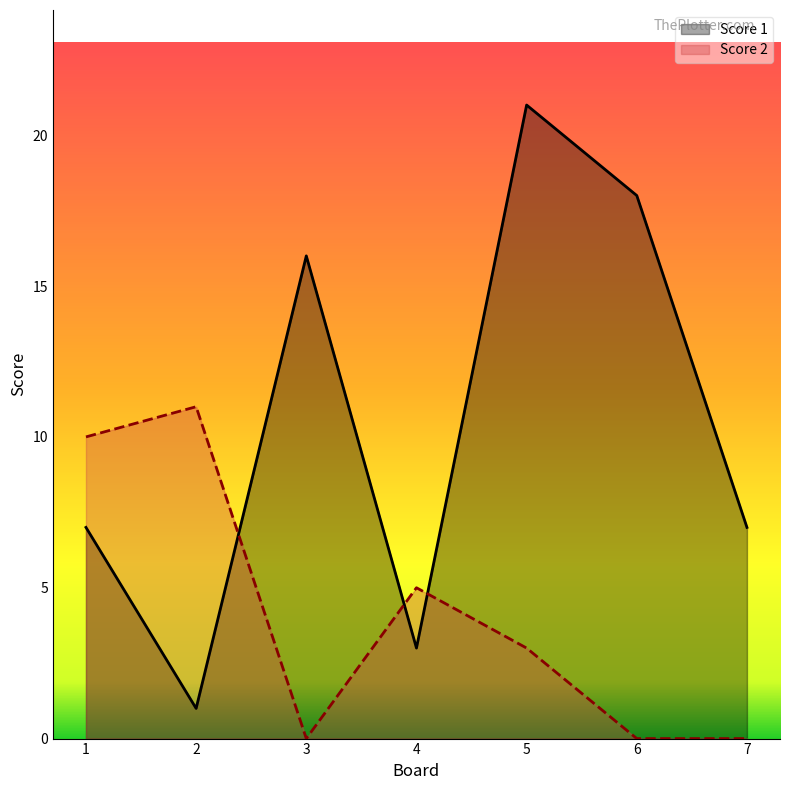

What is the sum of the Score 1 values at 2 and 7?

8